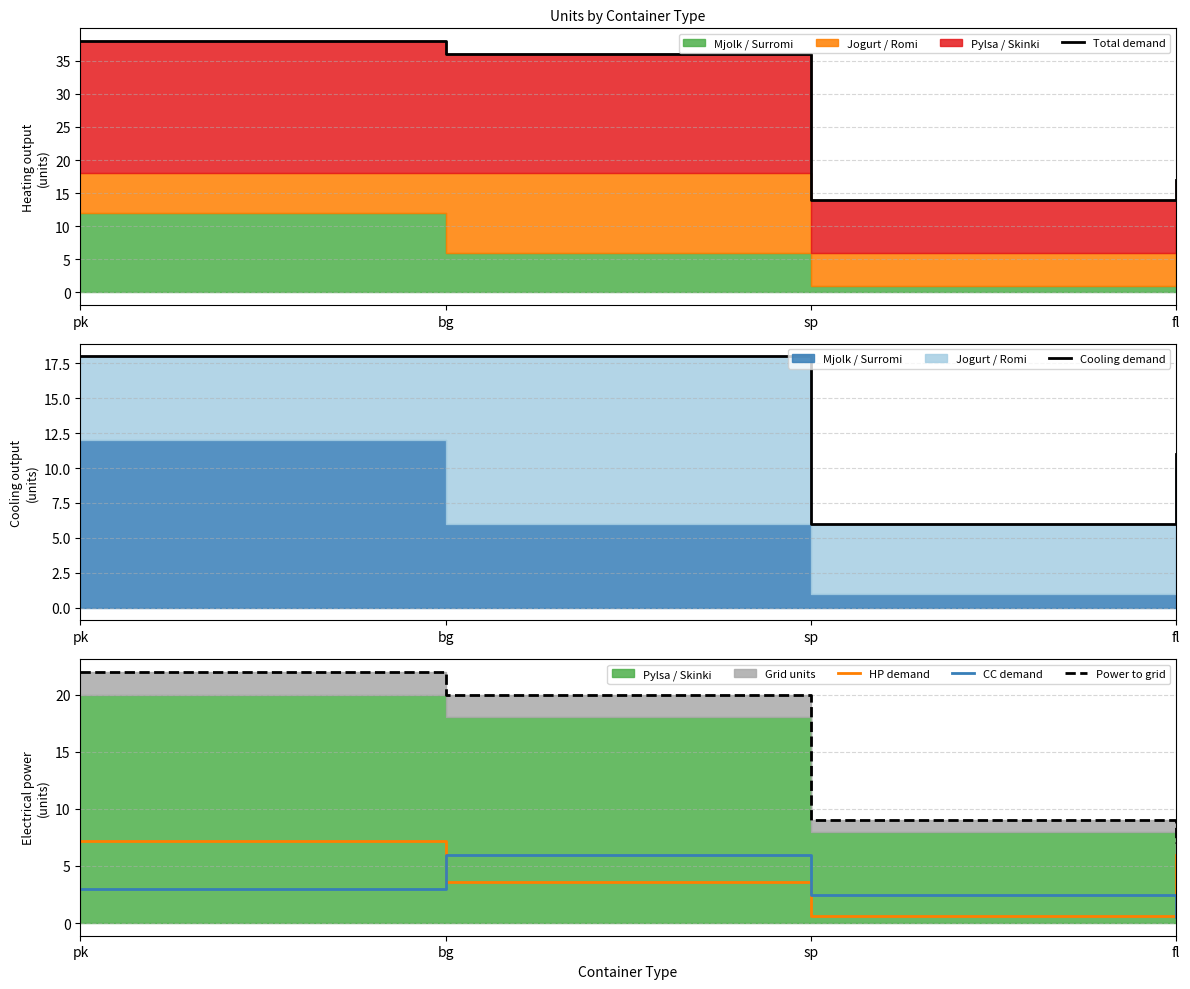

Which series has the largest range (max minus min)?

Total demand